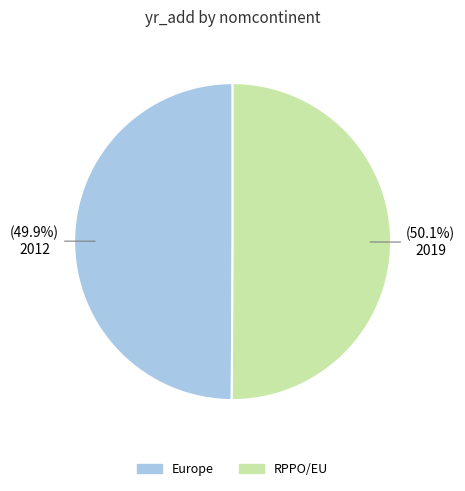

The Europe slice represents 50% of the pie. True or false?

True